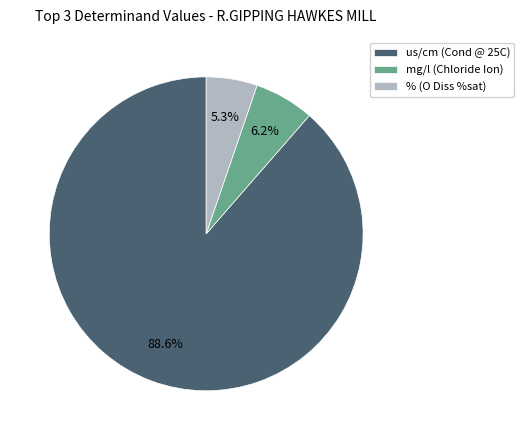

What percentage is NOT represented by mg/l (Chloride Ion)?

93.8%